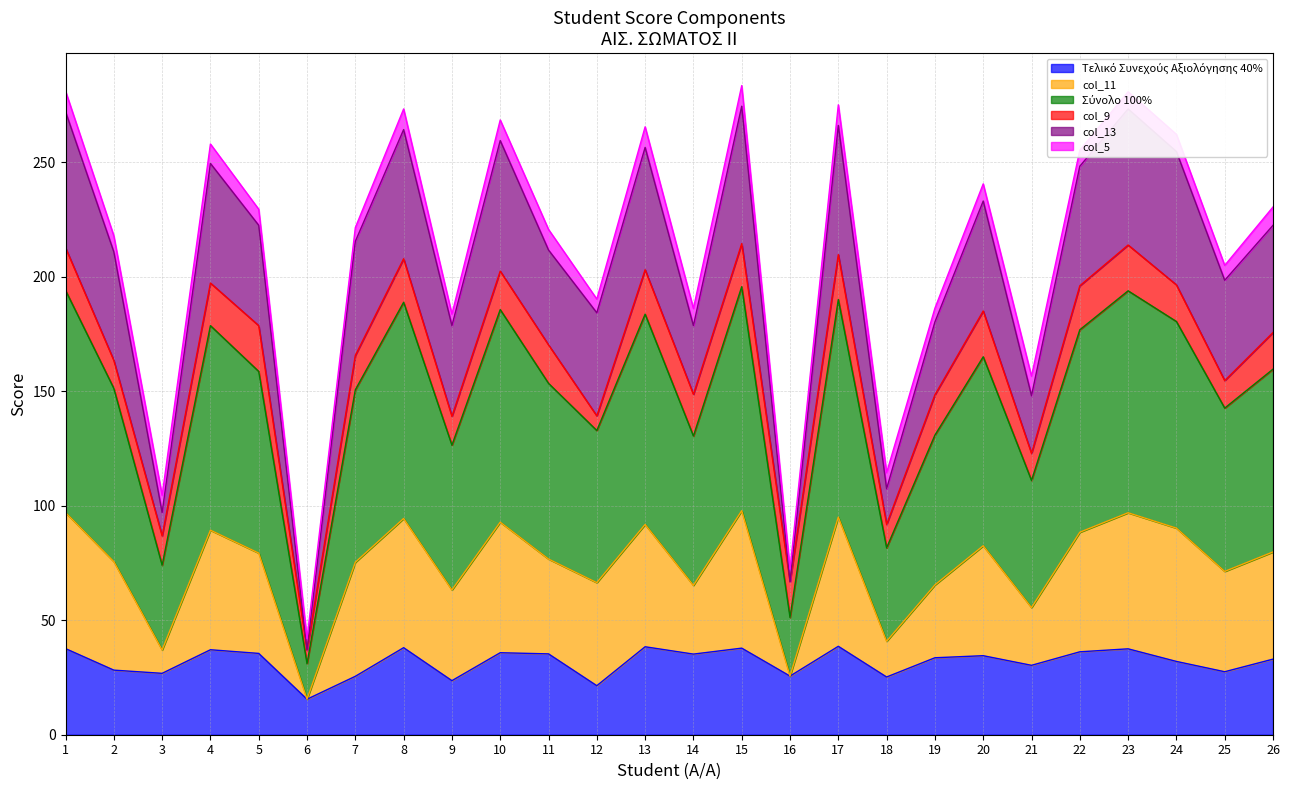

At which category is the sum across all series the highest?

15